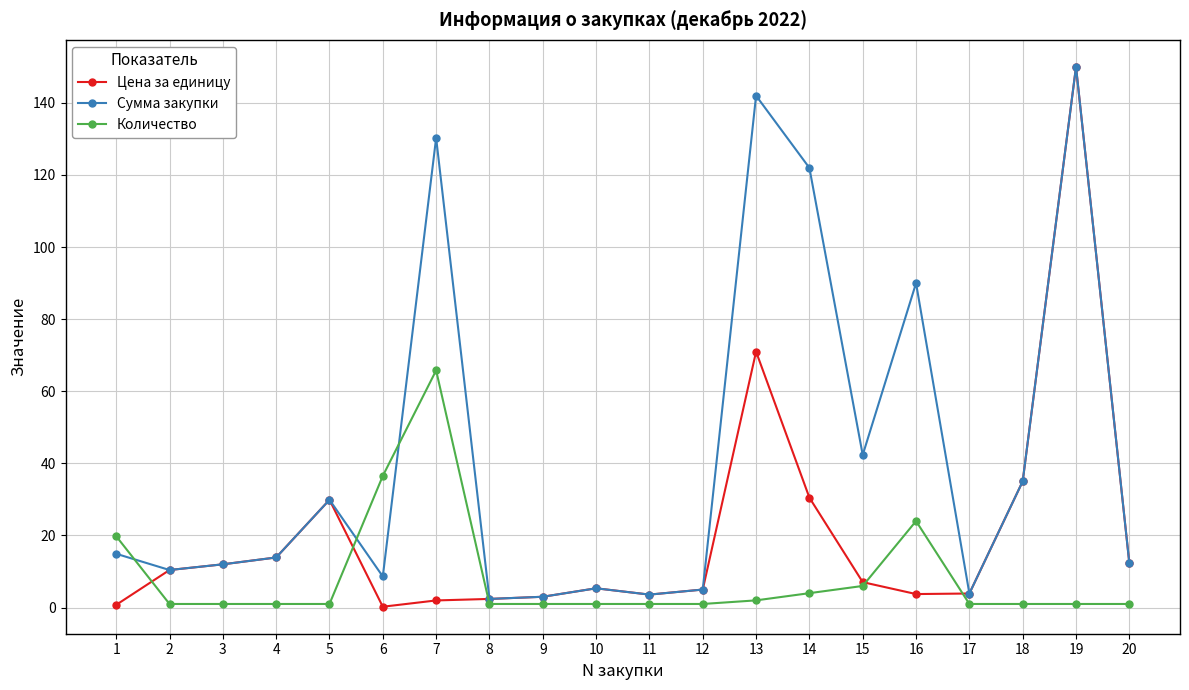

What are all the series names shown in the legend?

Цена за единицу, Сумма закупки, Количество